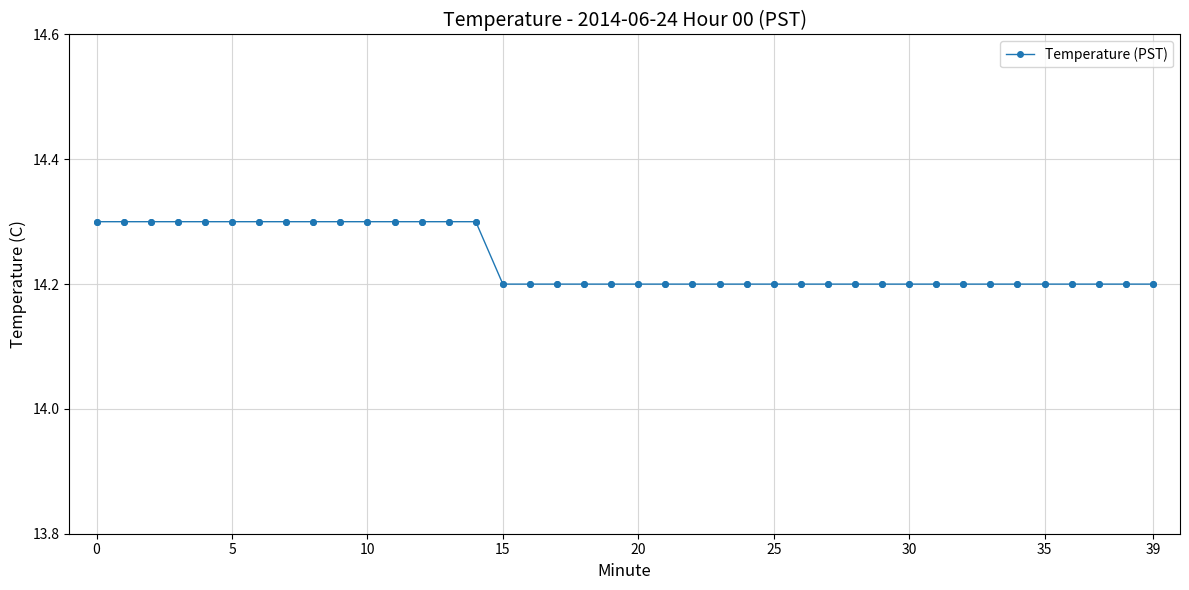

What is the smallest value displayed?

14.2